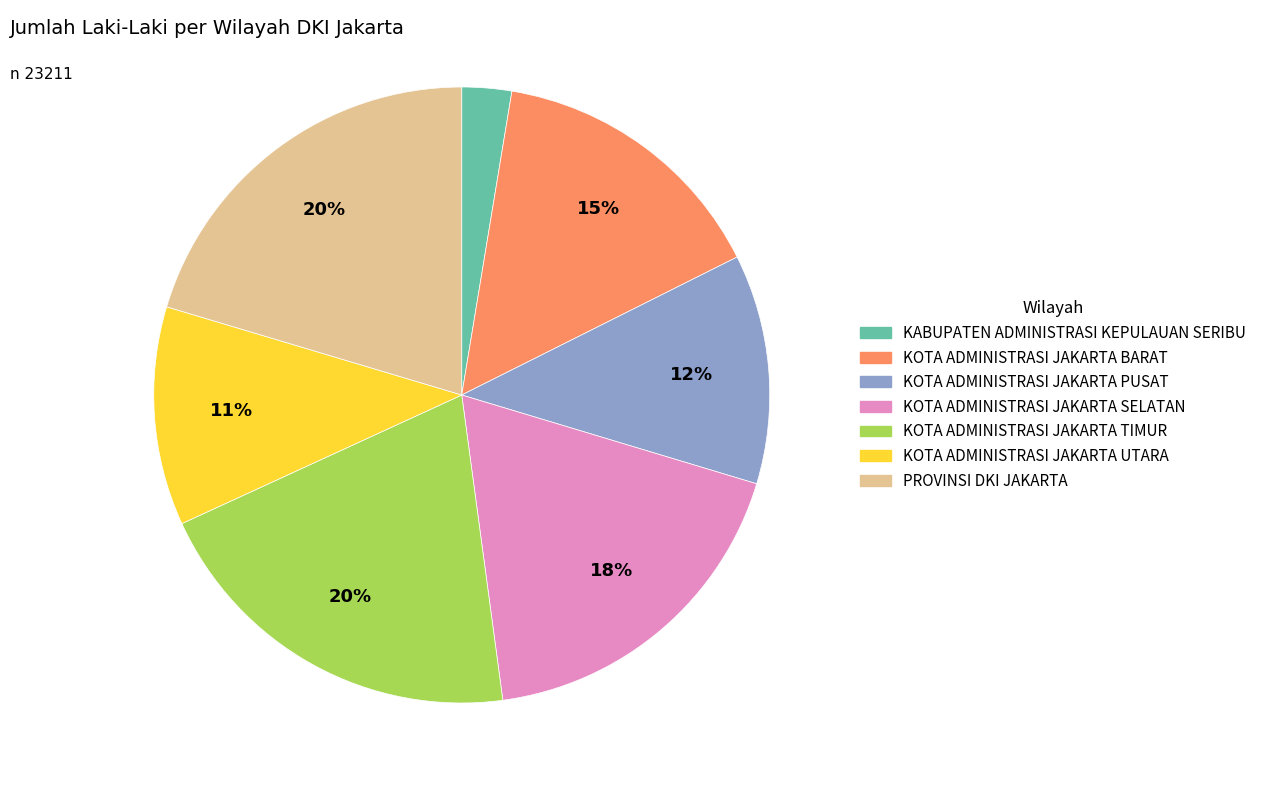

Approximately how many times larger is the value at KOTA ADMINISTRASI JAKARTA SELATAN compared to KOTA ADMINISTRASI JAKARTA BARAT?

1.2